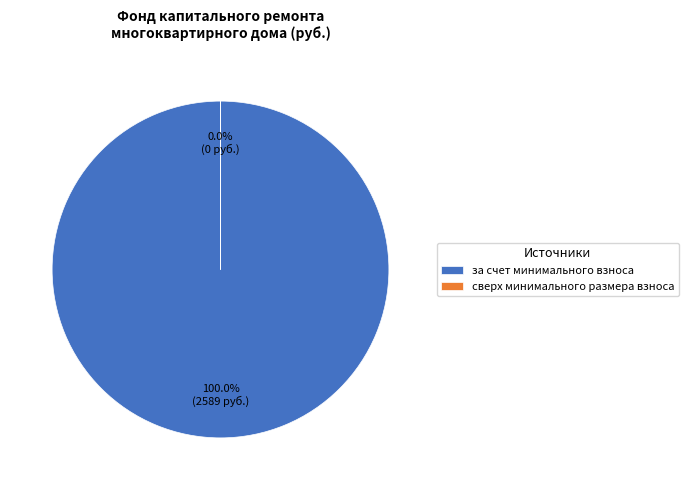

The сверх минимального размера взноса slice represents 1% of the pie. True or false?

False